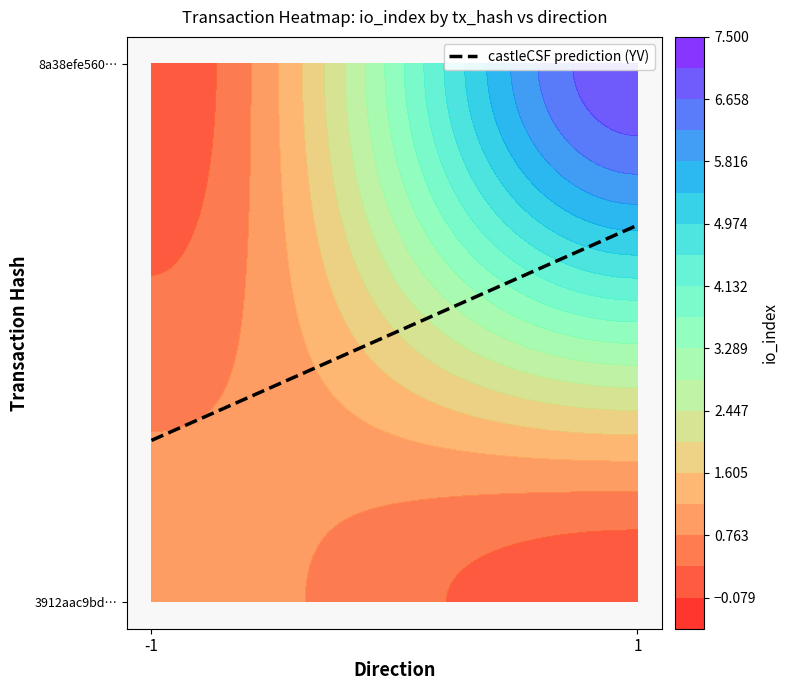

At which category is the sum across all series the highest?

1